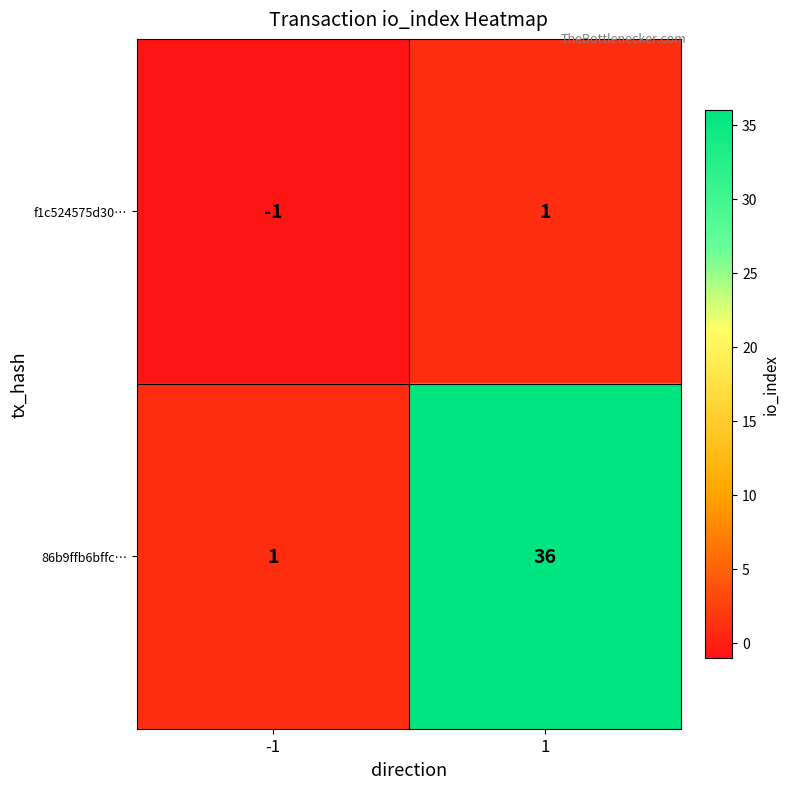

Which label corresponds to the smallest value in the chart?

-1